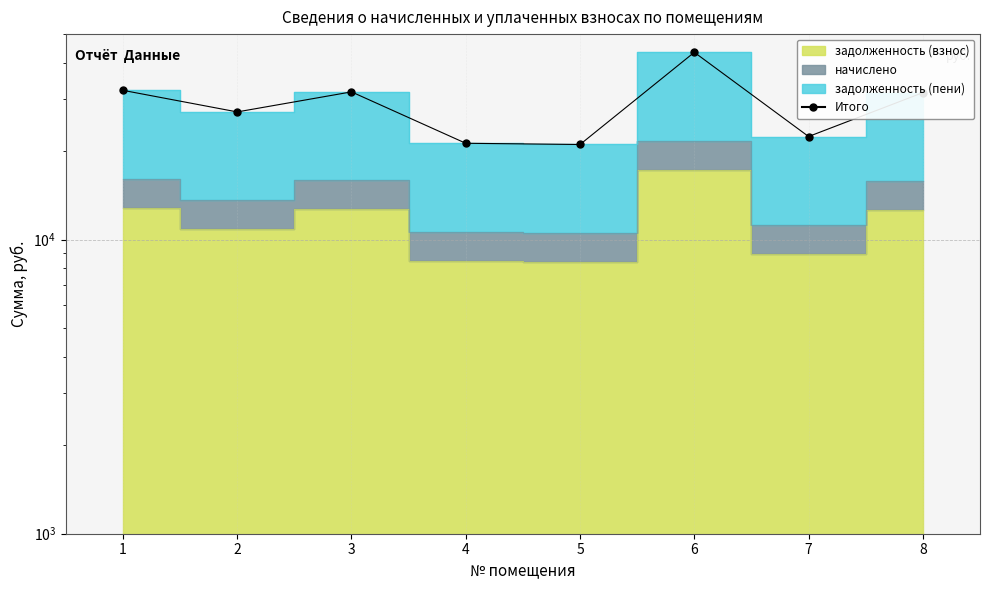

Between 1 and 8, which is larger?

1